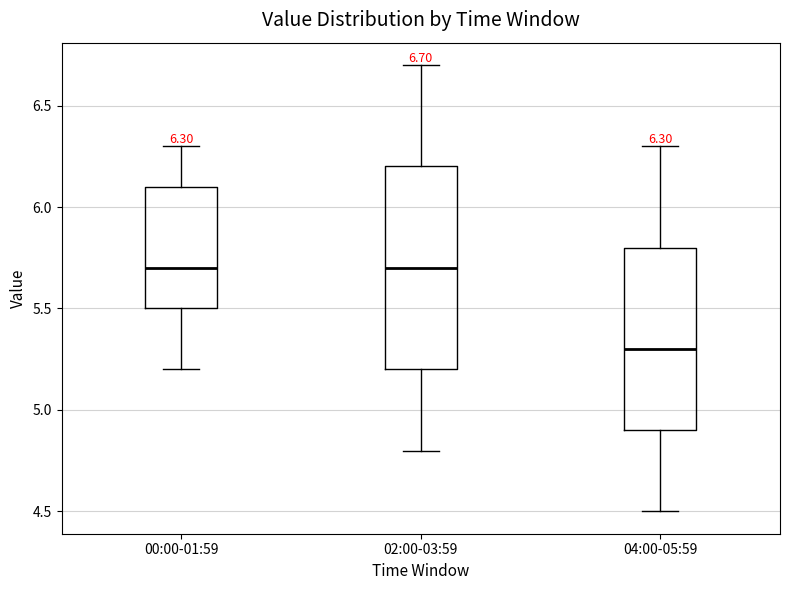

Which box is the tallest, from its lower edge to its upper edge?

02:00-03:59